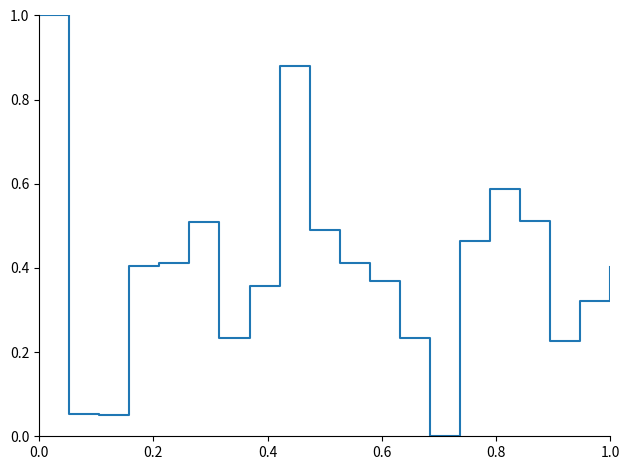

What is the greatest value displayed?

1.0